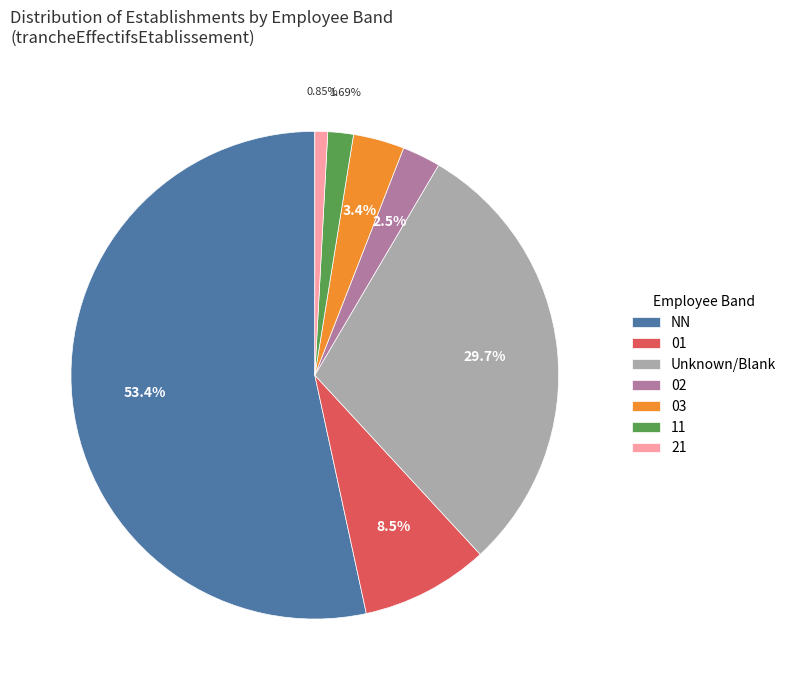

Which category has the biggest portion of the pie?

NN